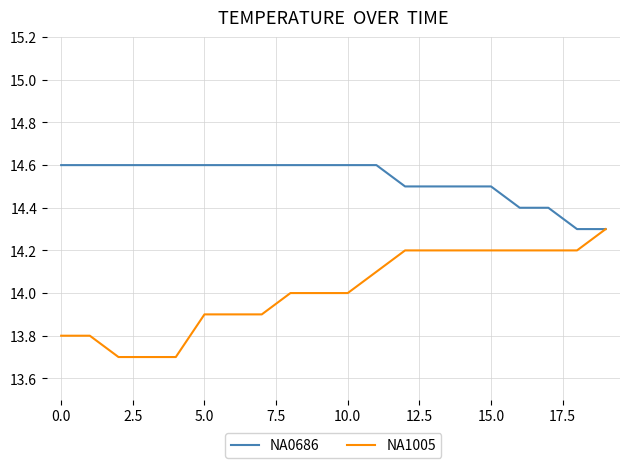

Which series has the largest total across all categories?

NA0686